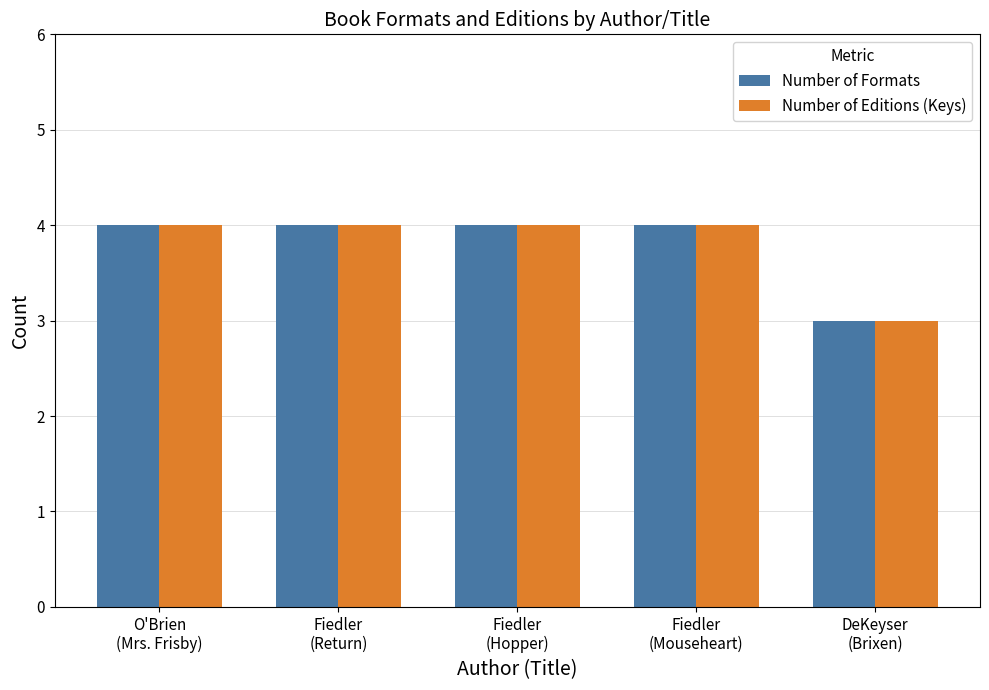

What is the sum of all Number of Formats values?

19